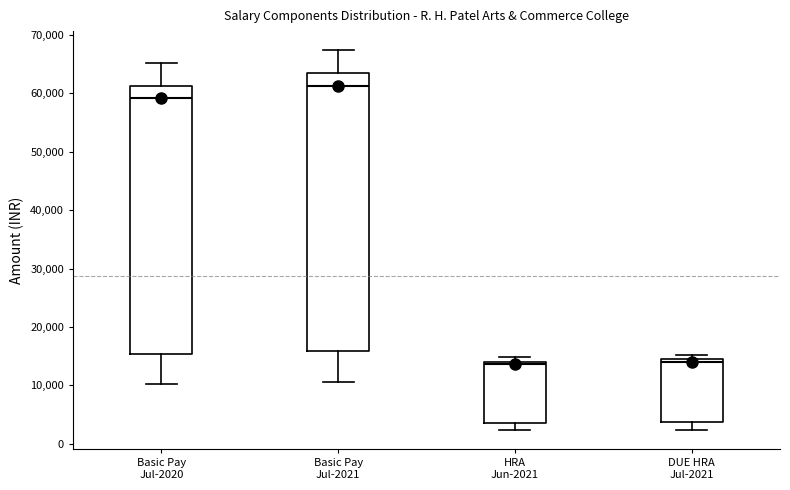

Reading left to right, read every box against the y-axis: the position of its median line, the range the box covers, and the ends of its whiskers. The values are not printed on the chart, so give them approximately, as read against the axis.

Basic Pay Jul-2020: median 59000, box 15000 to 61000, whiskers 10000 to 65000
Basic Pay Jul-2021: median 61000, box 16000 to 63000, whiskers 11000 to 67000
HRA Jun-2021: median 14000 (just below the box's upper edge), box 4000 to 14000, whiskers 2000 to 15000
DUE HRA Jul-2021: median 14000 (just below the box's upper edge), box 4000 to 14000, whiskers 2000 to 15000